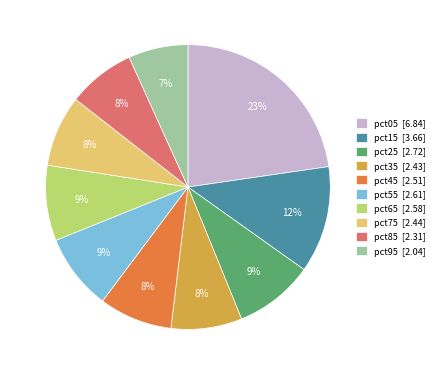

What is the smallest slice in the pie chart?

pct95